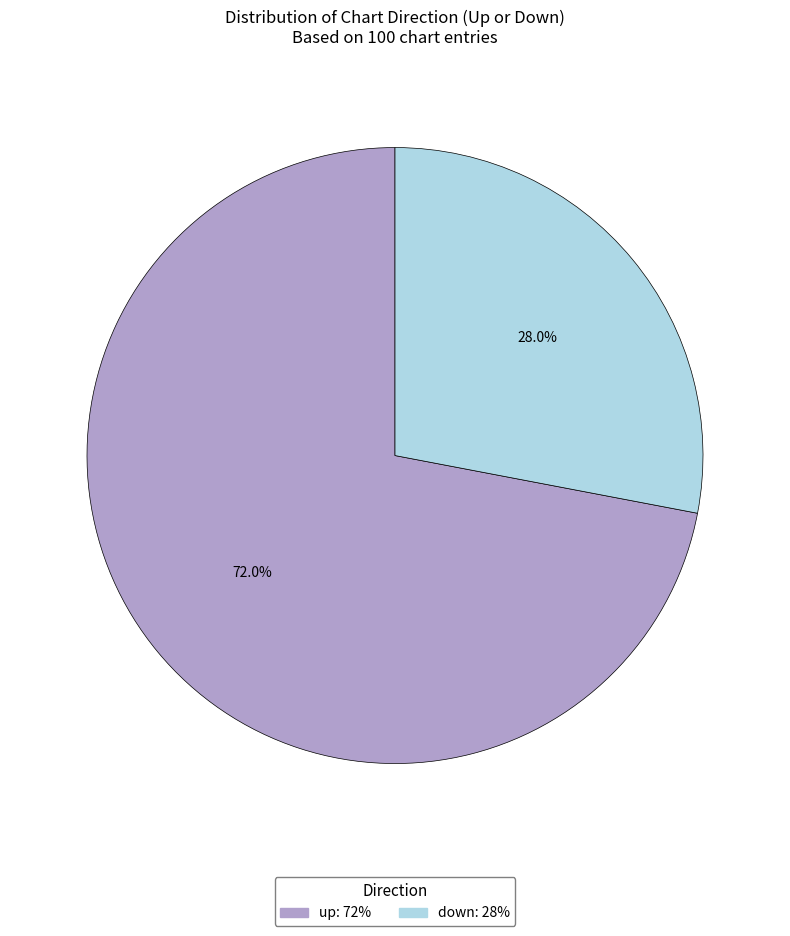

To the nearest percent, what portion does up represent?

72%